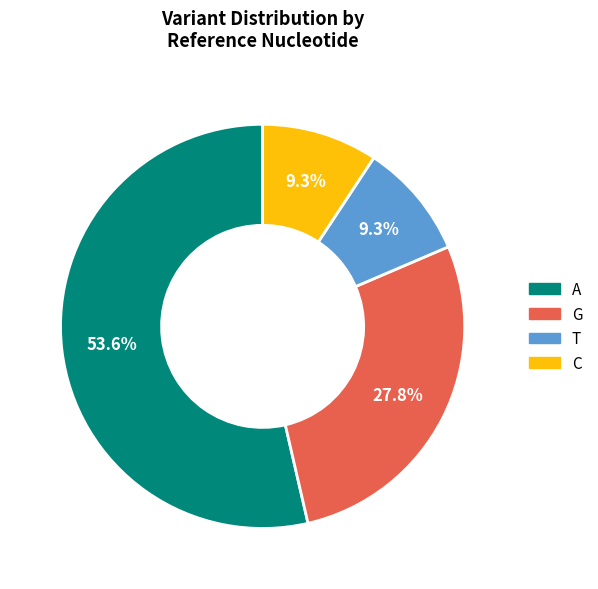

To the nearest percent, what is the difference between the largest and smallest slice percentages?

44%